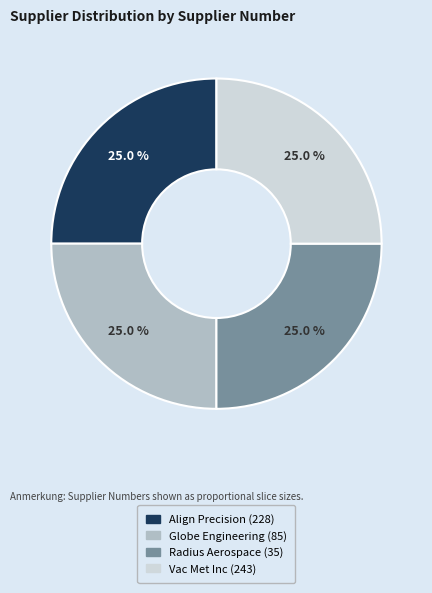

Does Align Precision (228) account for over 50% of the chart?

No